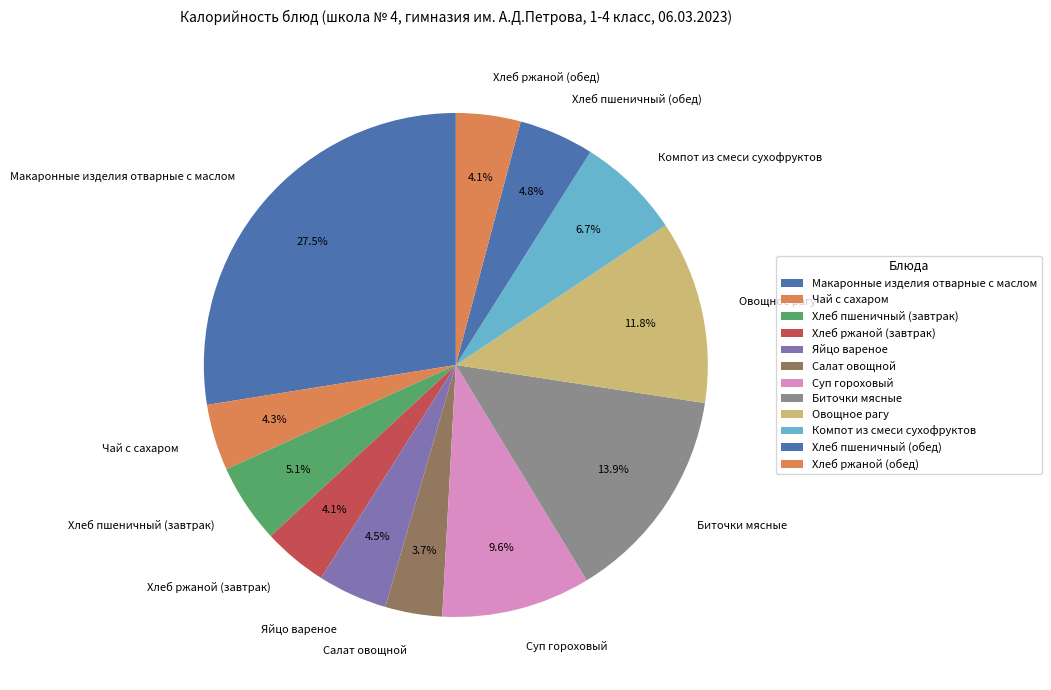

What is the ratio of the value at Суп гороховый to the value at Хлеб пшеничный (обед)?

2.0